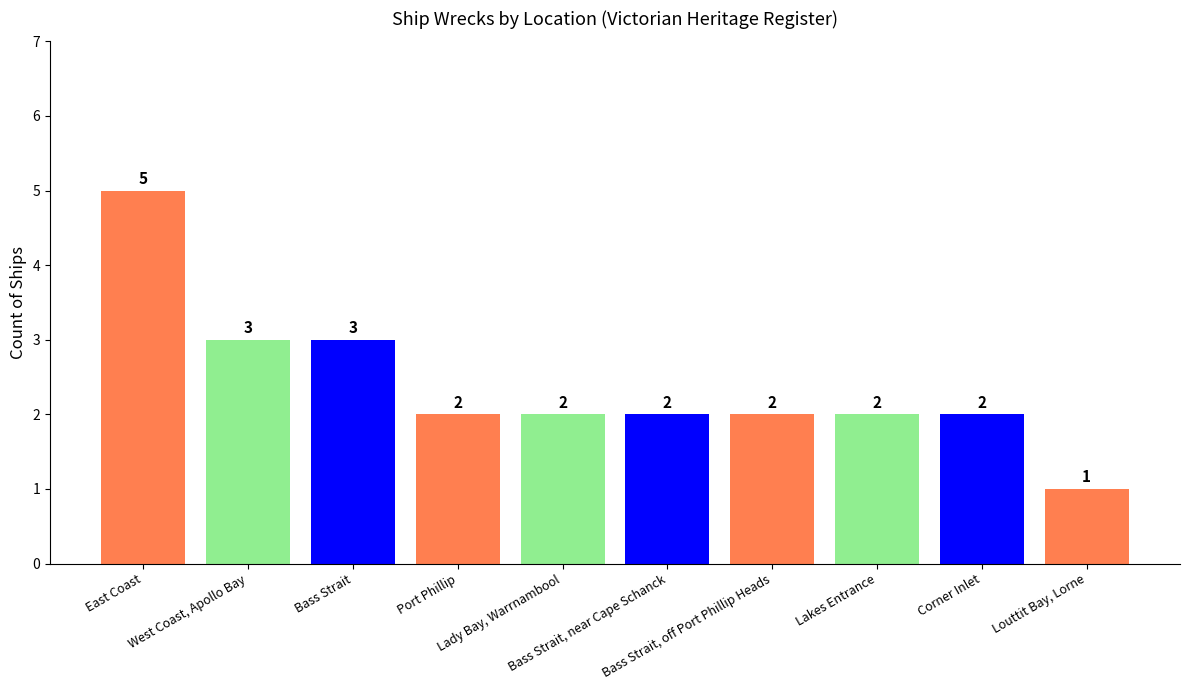

What is the average value?

2